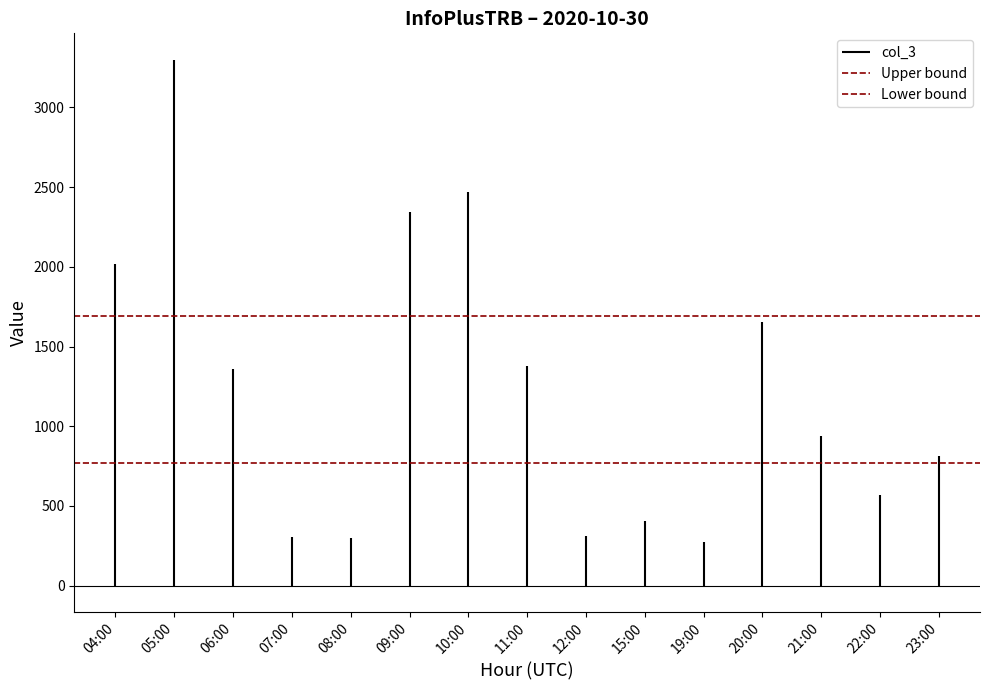

Which category has the lowest value across all series?

04:00